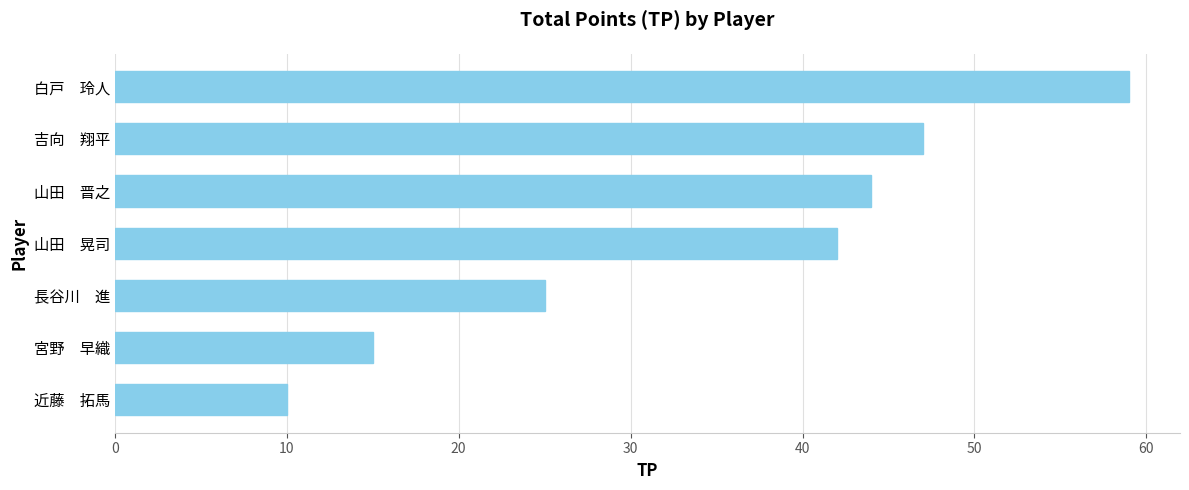

What is the sum of all values?

242